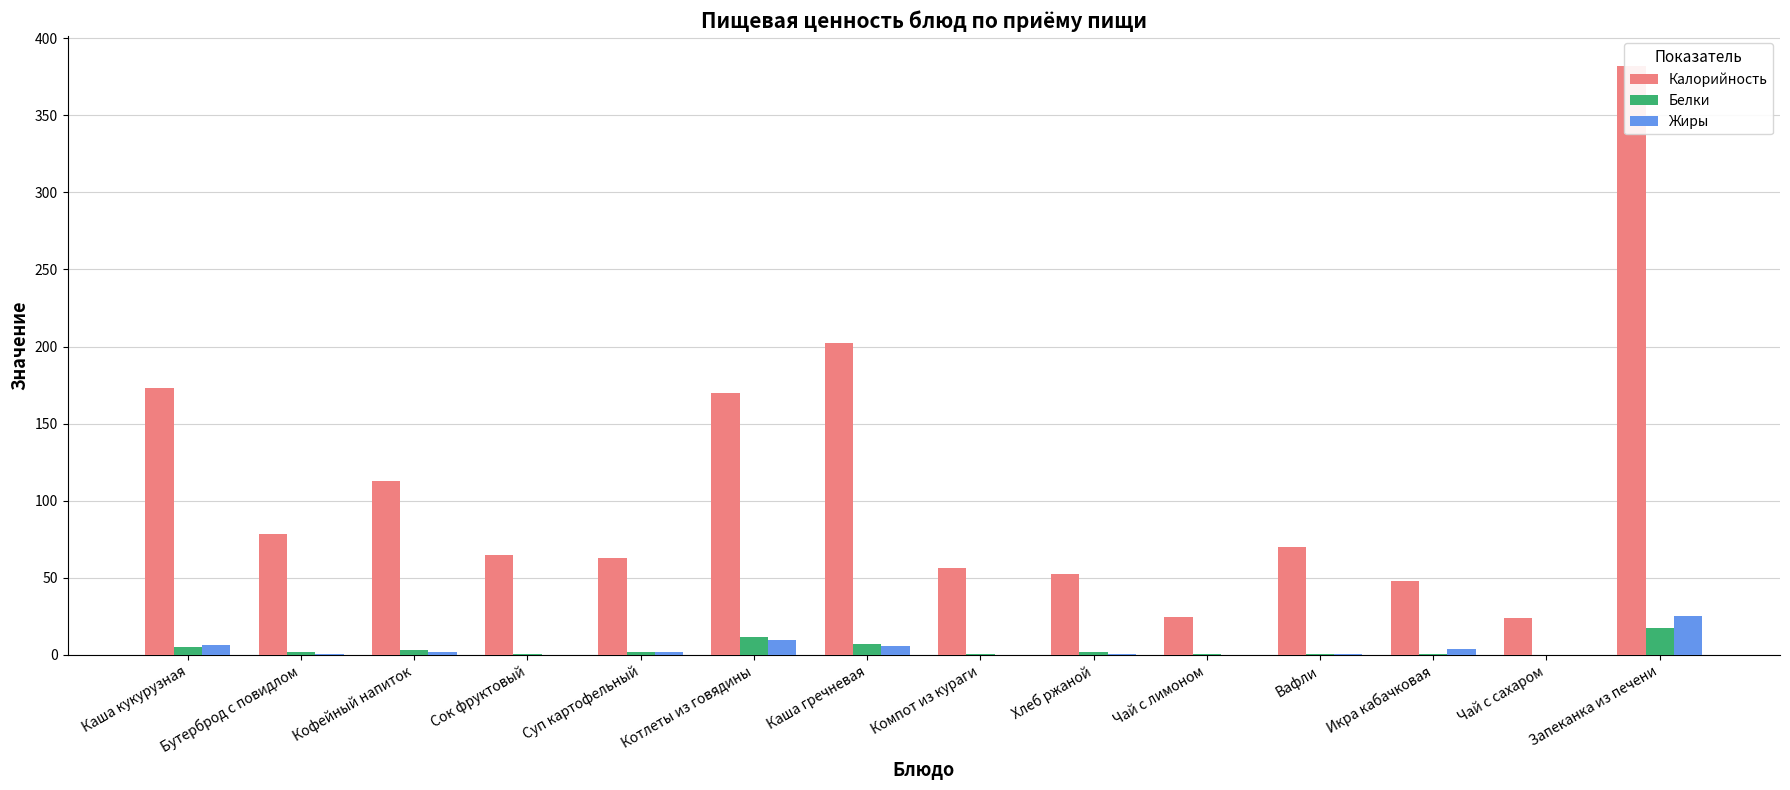

Reading right to left, list all the values displayed in this chart.

Калорийность: Запеканка из печени=382.3	Чай с сахаром=23.8	Икра кабачковая=47.6	Вафли=70.0	Чай с лимоном=24.8	Хлеб ржаной=52.2	Компот из кураги=56.5	Каша гречневая=202.6	Котлеты из говядины=169.8	Суп картофельный=62.8	Сок фруктовый=64.5	Кофейный напиток=113.0	Бутерброд с повидлом=78.5	Каша кукурузная=172.8
Белки: Запеканка из печени=17.4	Чай с сахаром=0.2	Икра кабачковая=0.8	Вафли=0.6	Чай с лимоном=0.3	Хлеб ржаной=2.0	Компот из кураги=0.8	Каша гречневая=7.2	Котлеты из говядины=11.5	Суп картофельный=1.6	Сок фруктовый=0.8	Кофейный напиток=2.9	Бутерброд с повидлом=2.0	Каша кукурузная=5.2
Жиры: Запеканка из печени=25.3	Чай с сахаром=0.0	Икра кабачковая=3.6	Вафли=0.7	Чай с лимоном=0.0	Хлеб ржаной=0.4	Компот из кураги=0.0	Каша гречневая=5.4	Котлеты из говядины=9.7	Суп картофельный=2.0	Сок фруктовый=0.1	Кофейный напиток=2.0	Бутерброд с повидлом=0.2	Каша кукурузная=6.5